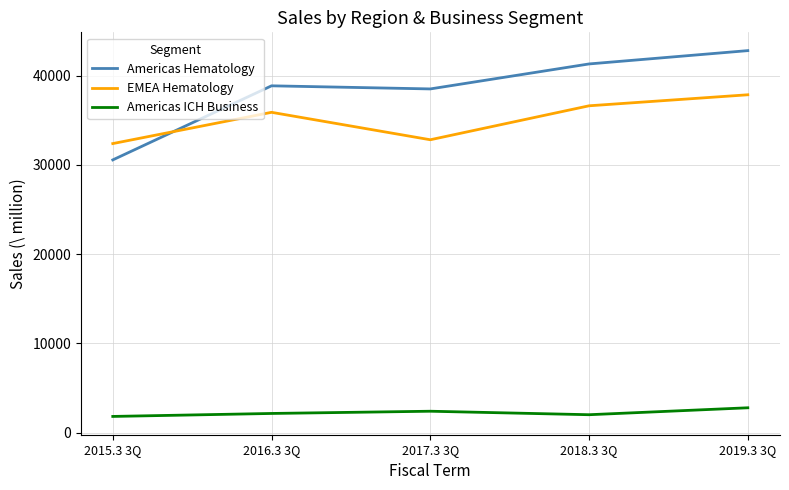

True or false: Americas ICH Business and Americas Hematology intersect in this chart.

False